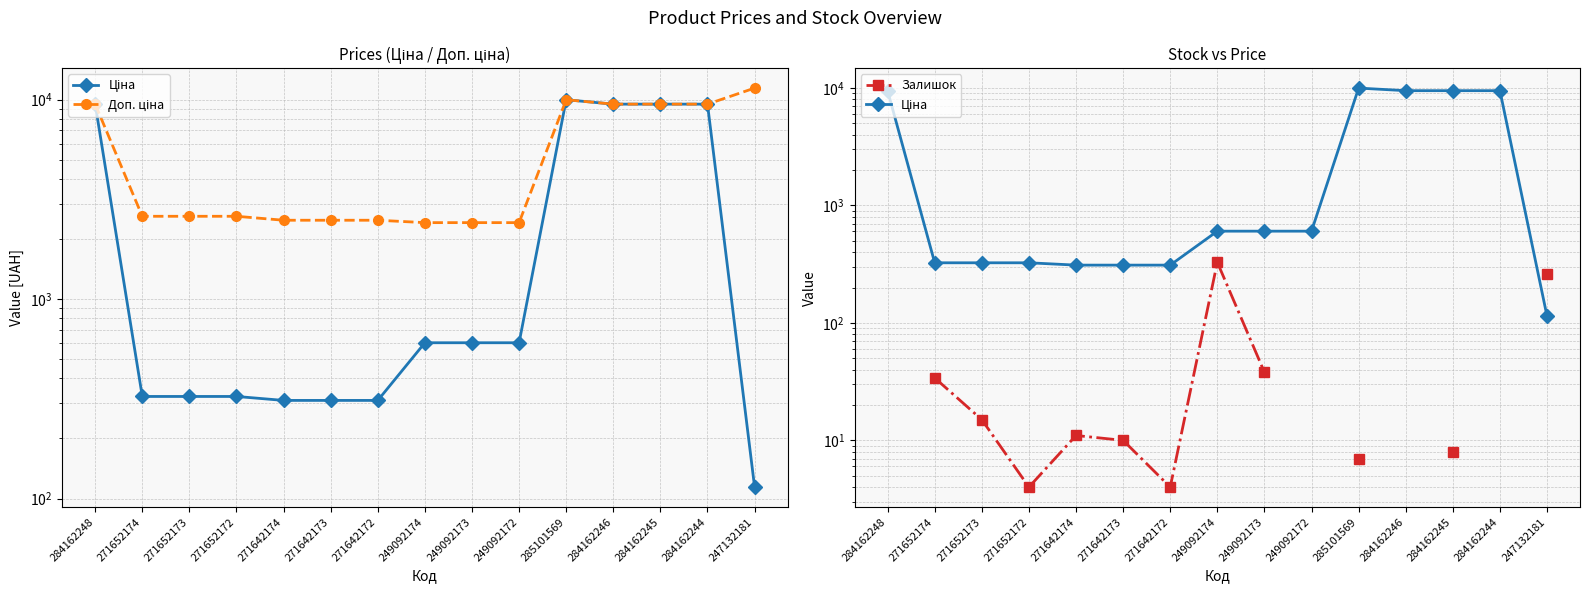

True or false: Залишок has more than 2 interior local peaks.

False